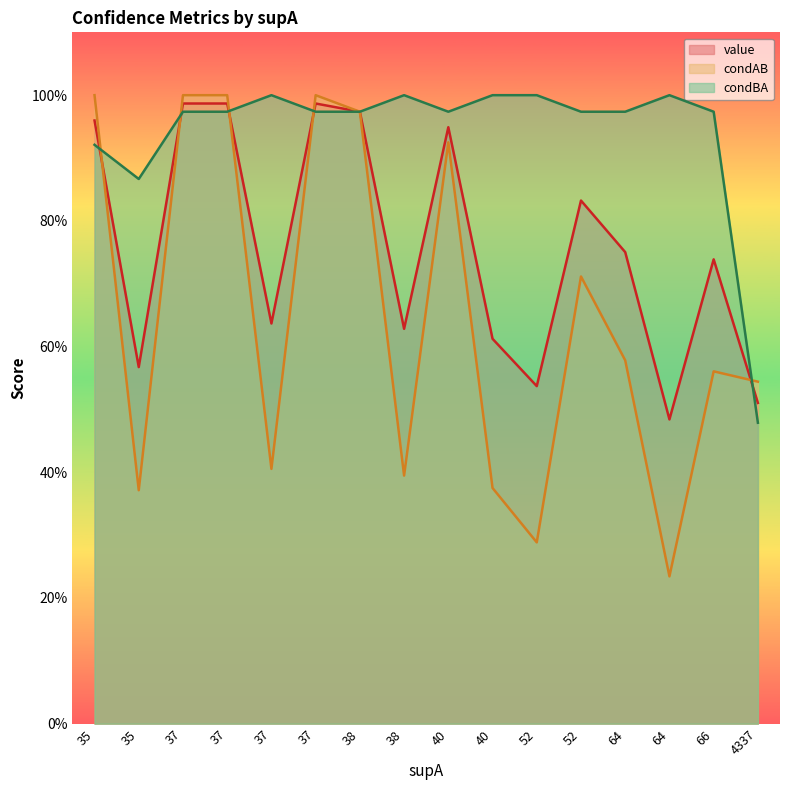

At which label does condAB reach its peak?

37